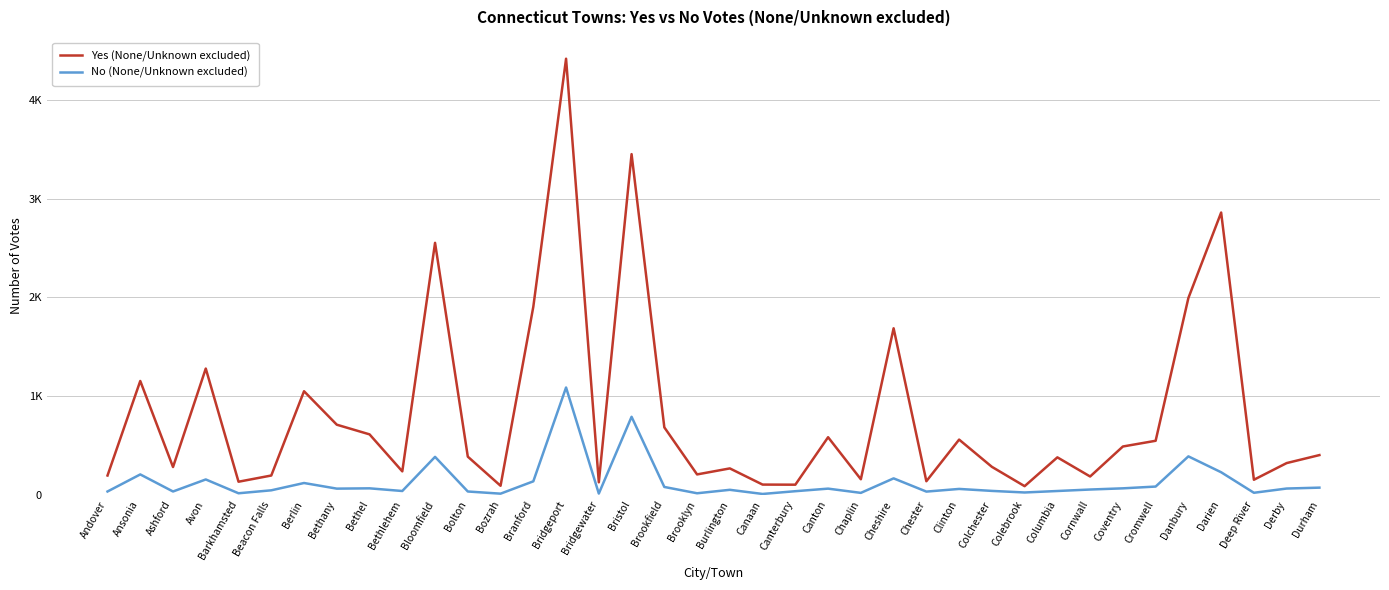

At Bloomfield, list the series in order from largest to smallest.

Yes (None/Unknown excluded), No (None/Unknown excluded)